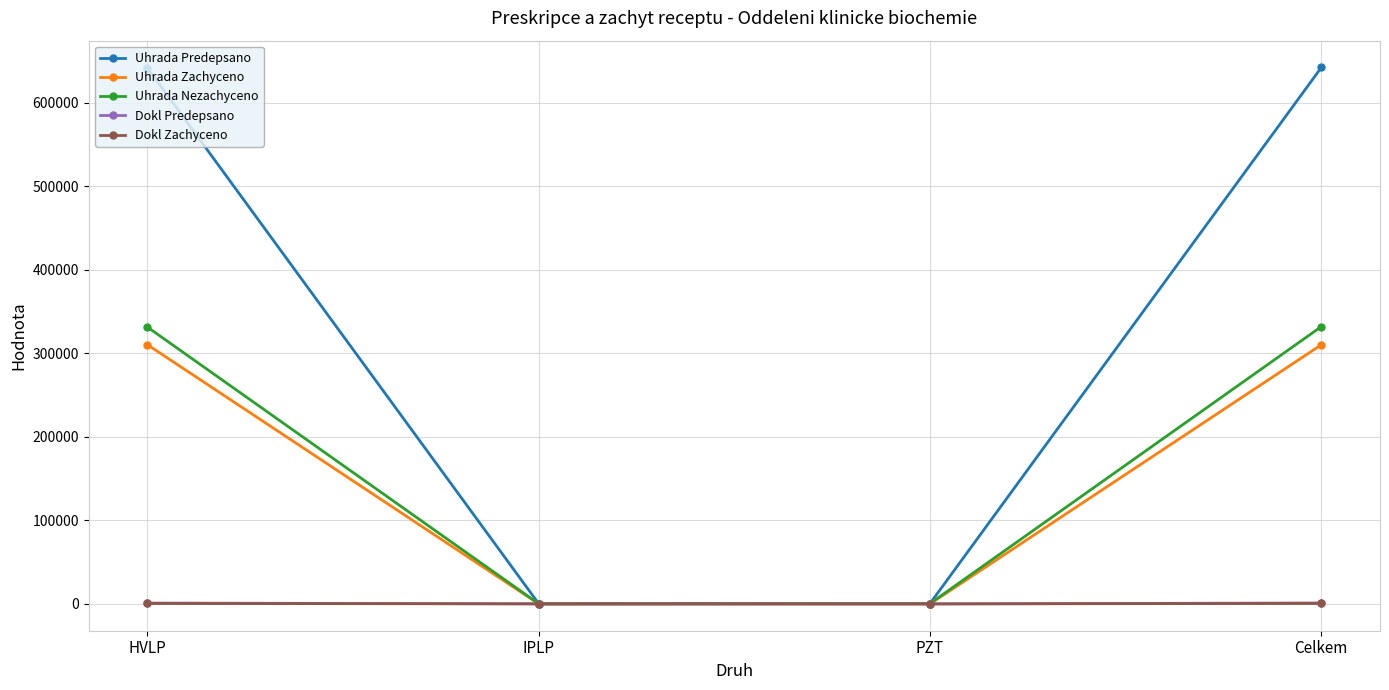

What is the greatest value displayed?

642537.8